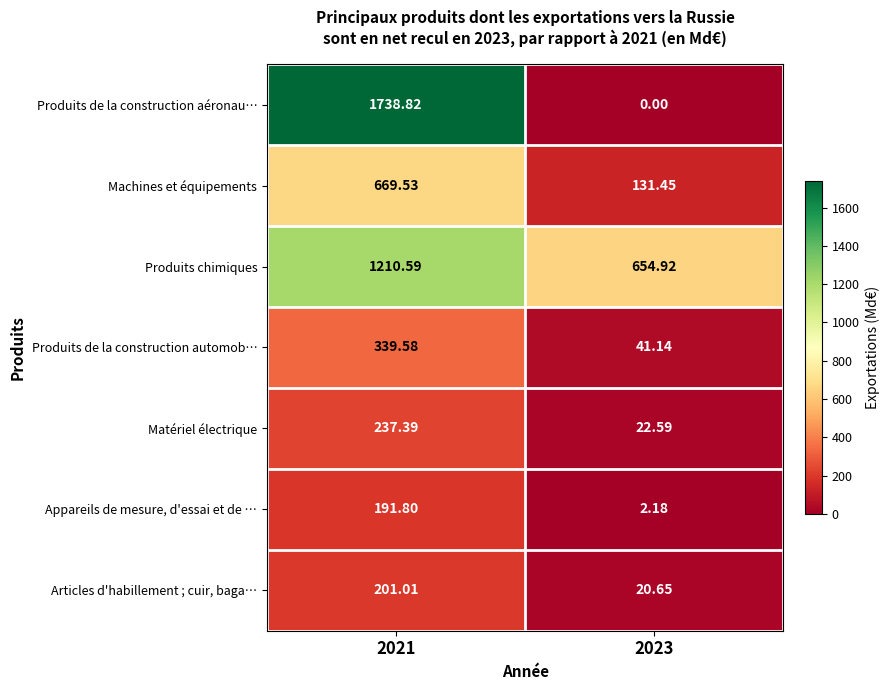

Between 2021 and 2023, which series saw the biggest shift?

Produits de la construction aéronau…